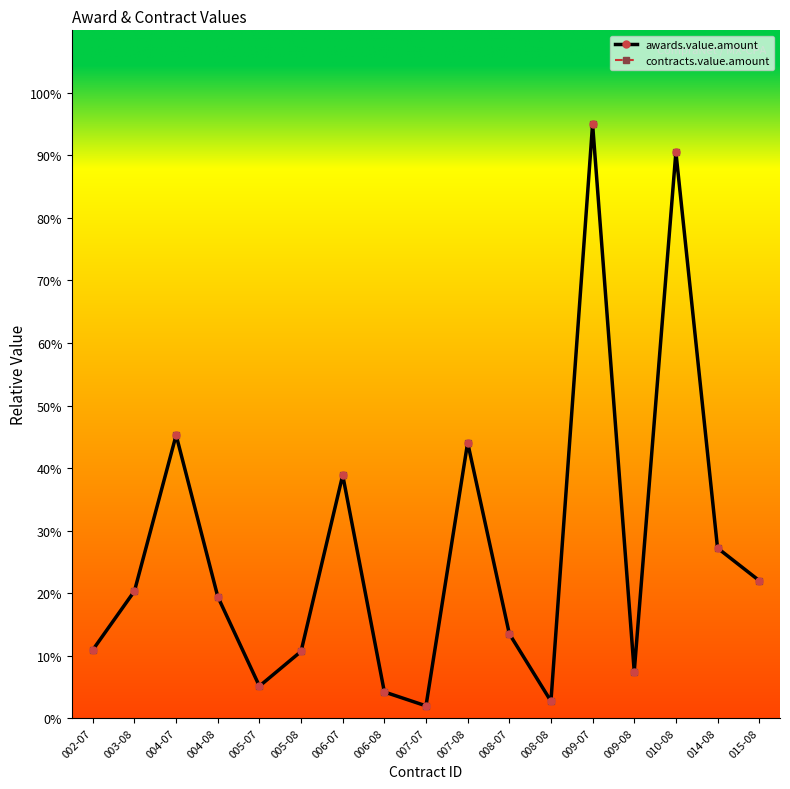

Does the chart have visible grid lines?

No